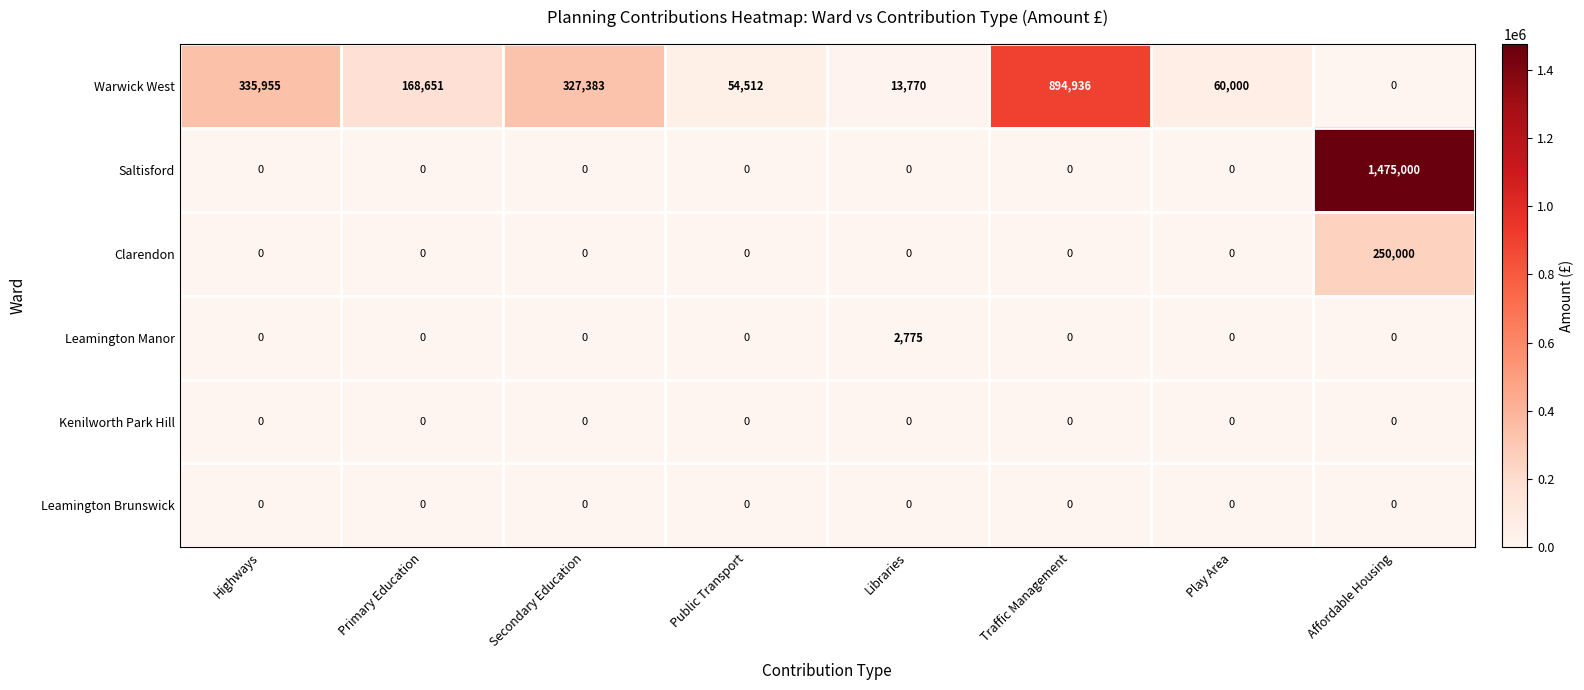

Which series has the widest spread of values?

Saltisford